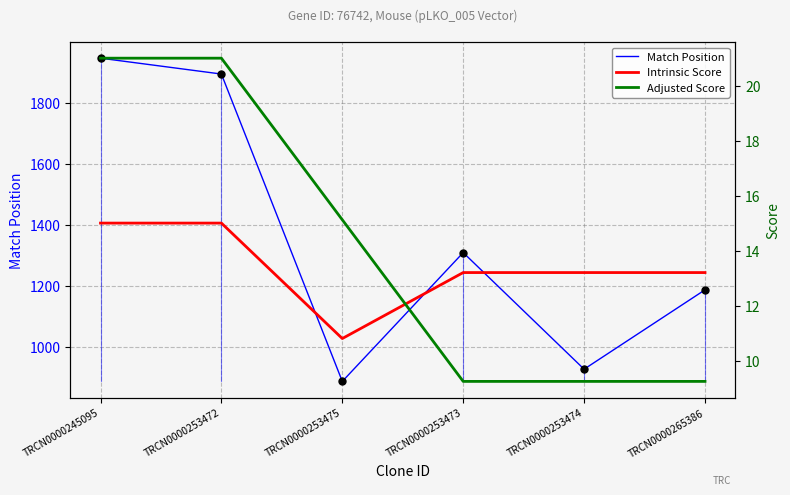

Which series has the widest spread of Y values?

Match Position